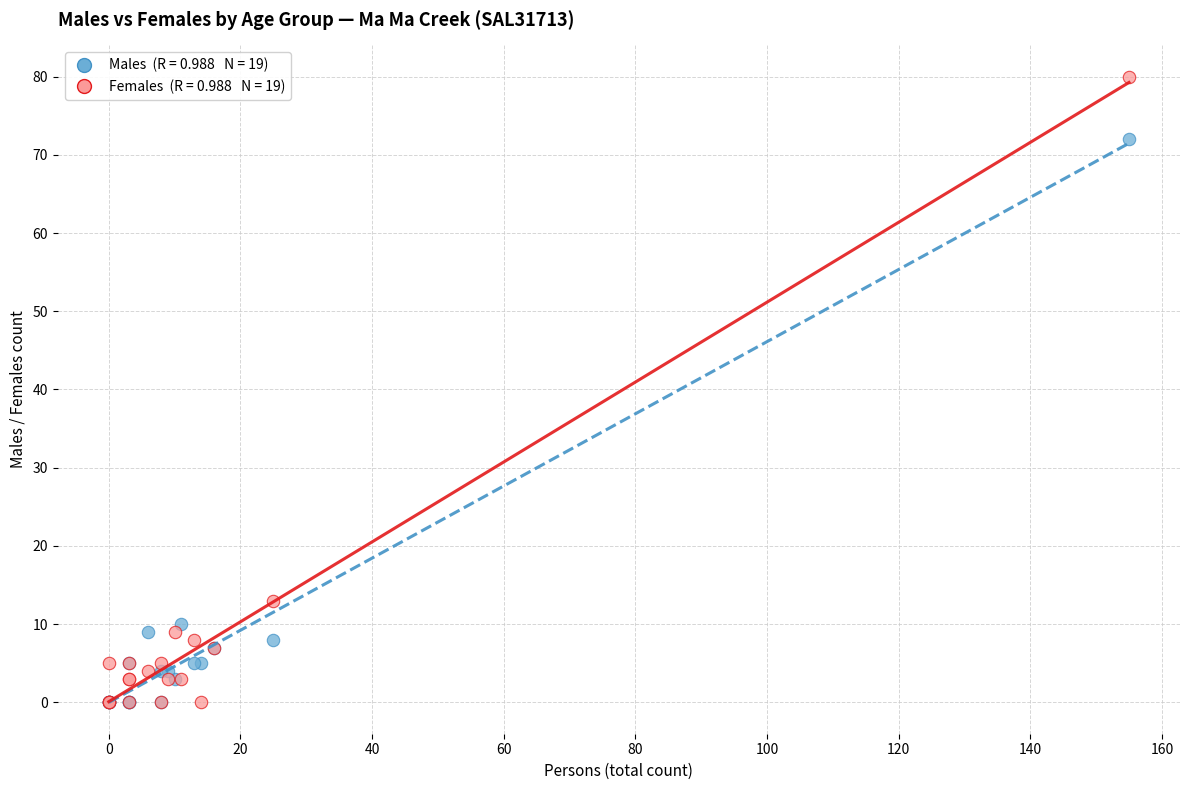

Across all series, what Y value is closest to 40?

13